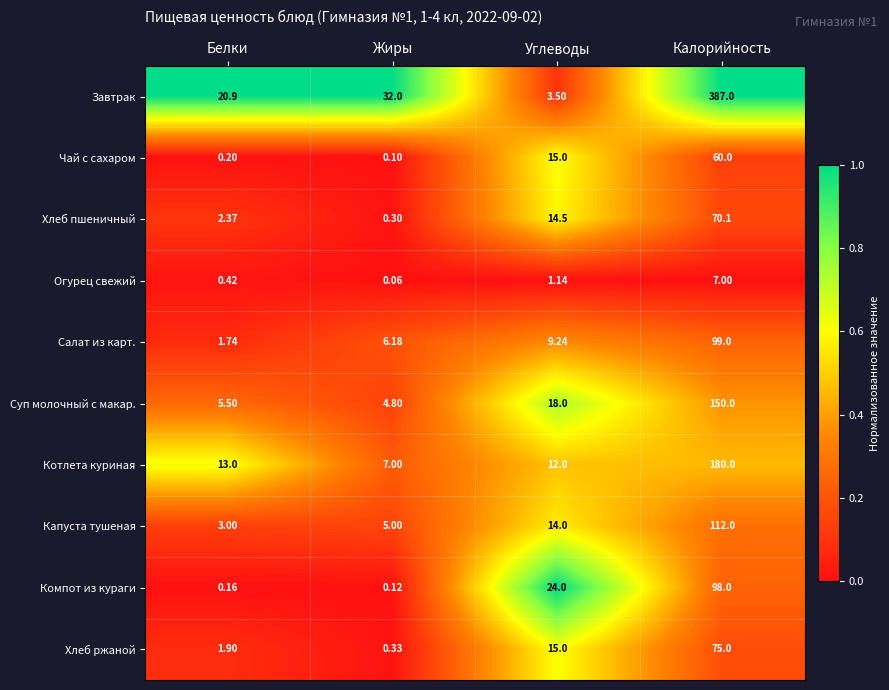

Which category has the lowest value in the Компот из кураги series?

Жиры